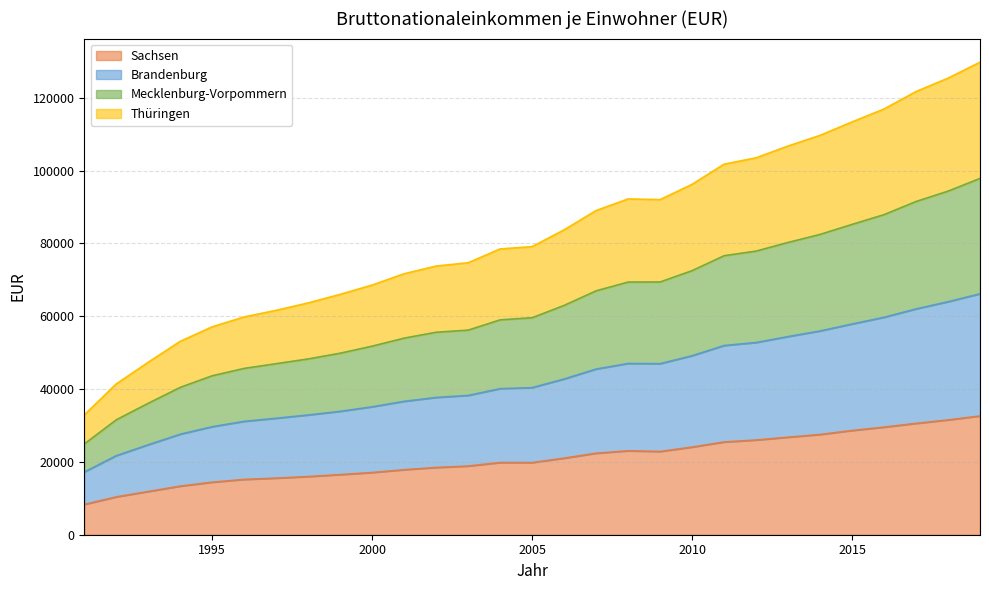

Count the number of data series in this chart.

4